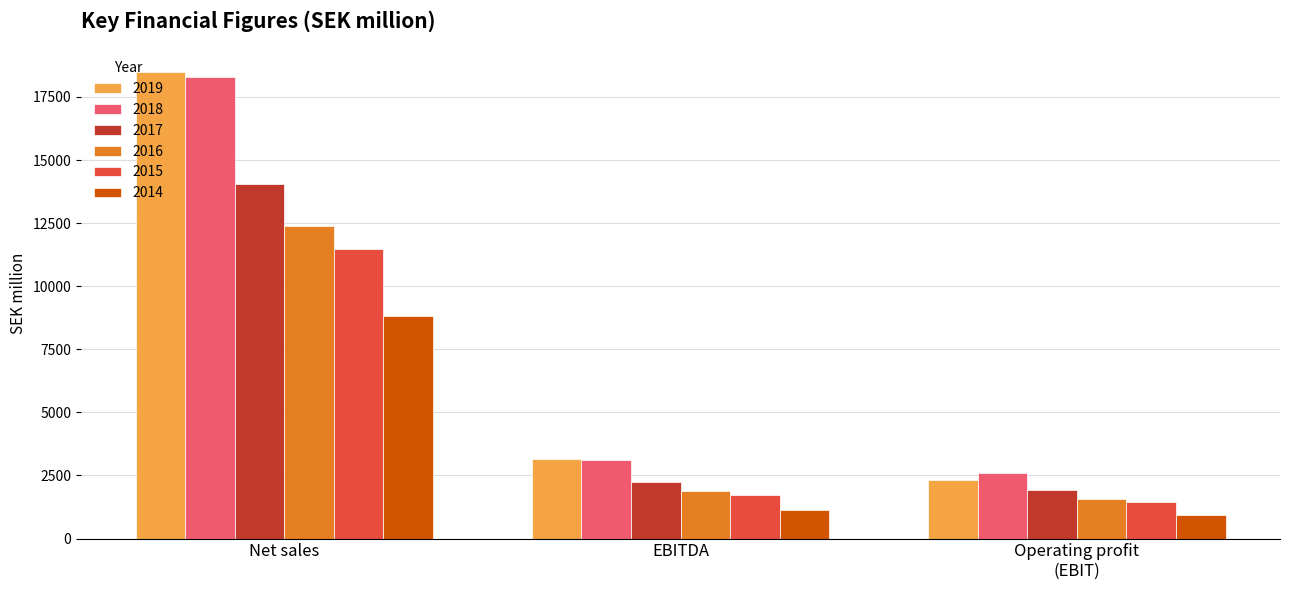

How many data points does each series have?

3